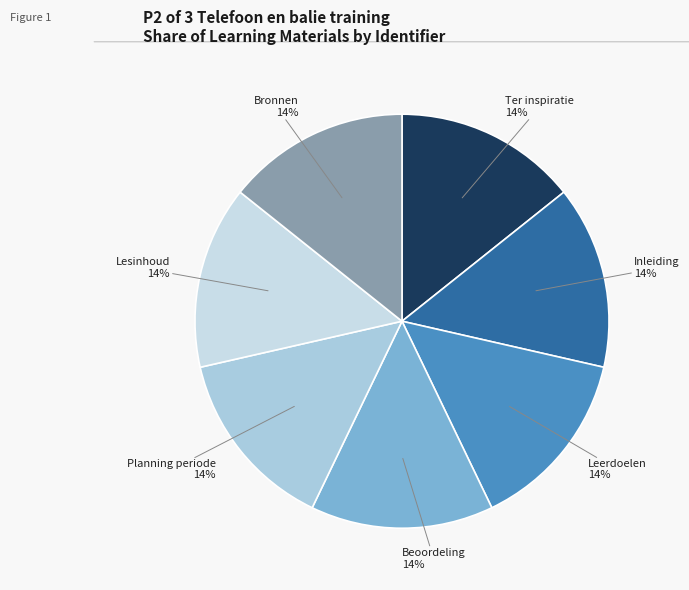

Is the sum of Ter inspiratie and Leerdoelen greater than half?

No